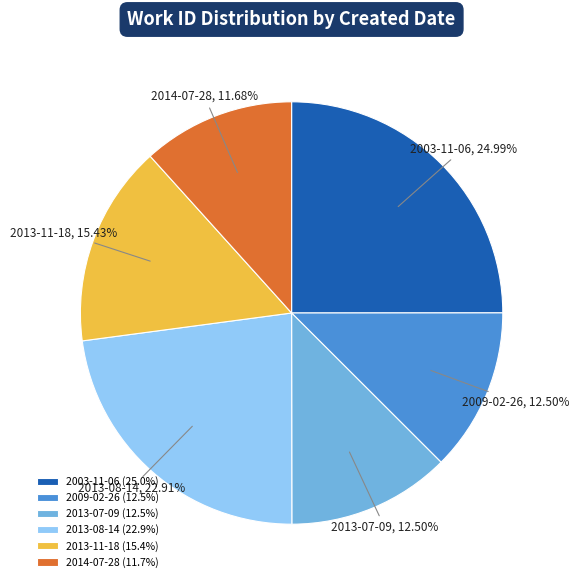

The 2013-08-14 slice represents 34% of the pie. True or false?

False